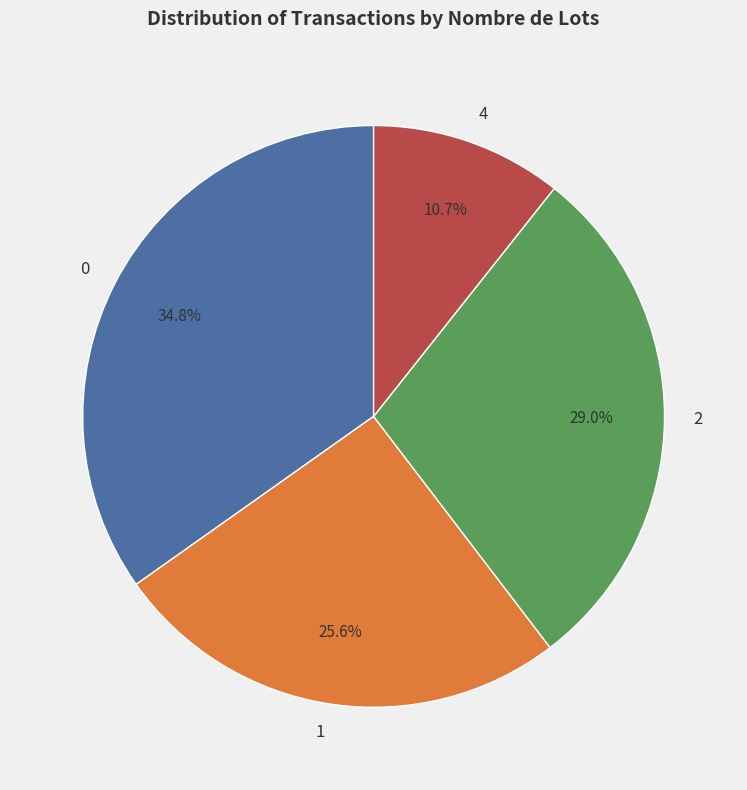

Does 1 account for over 50% of the chart?

No